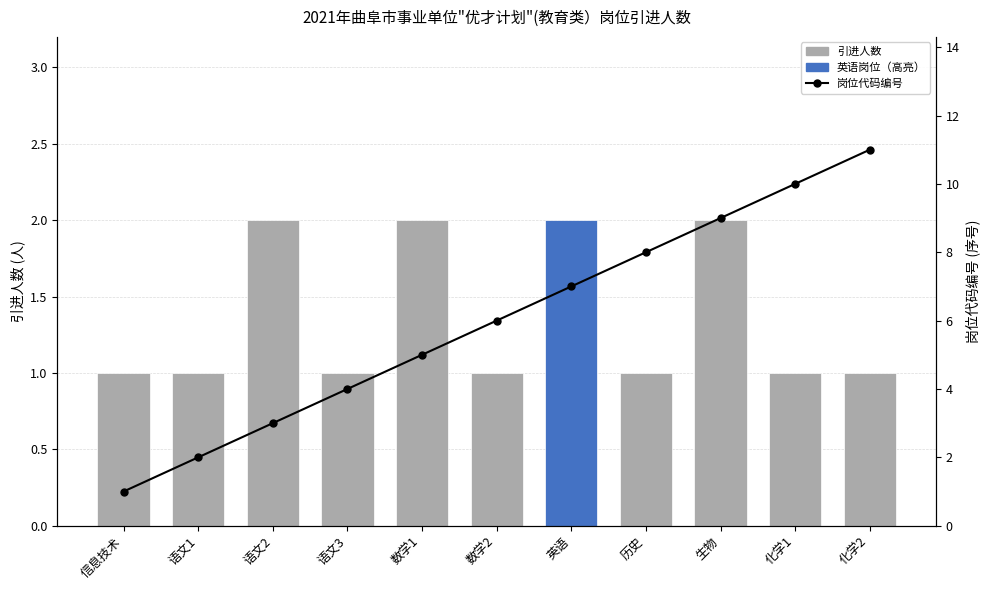

The chart shows a value of 9 at 生物. True or false?

True